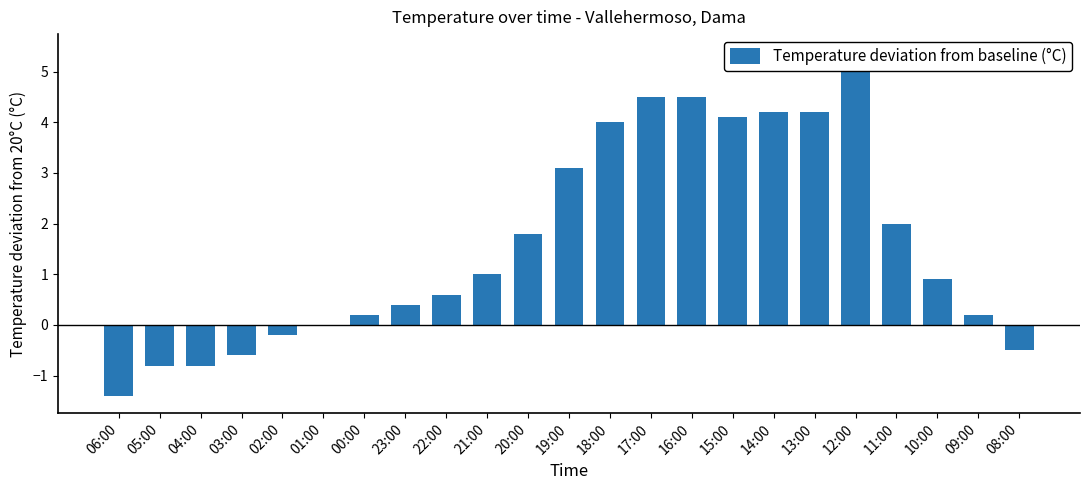

What is the label of the 14th bar from the left?

17:00